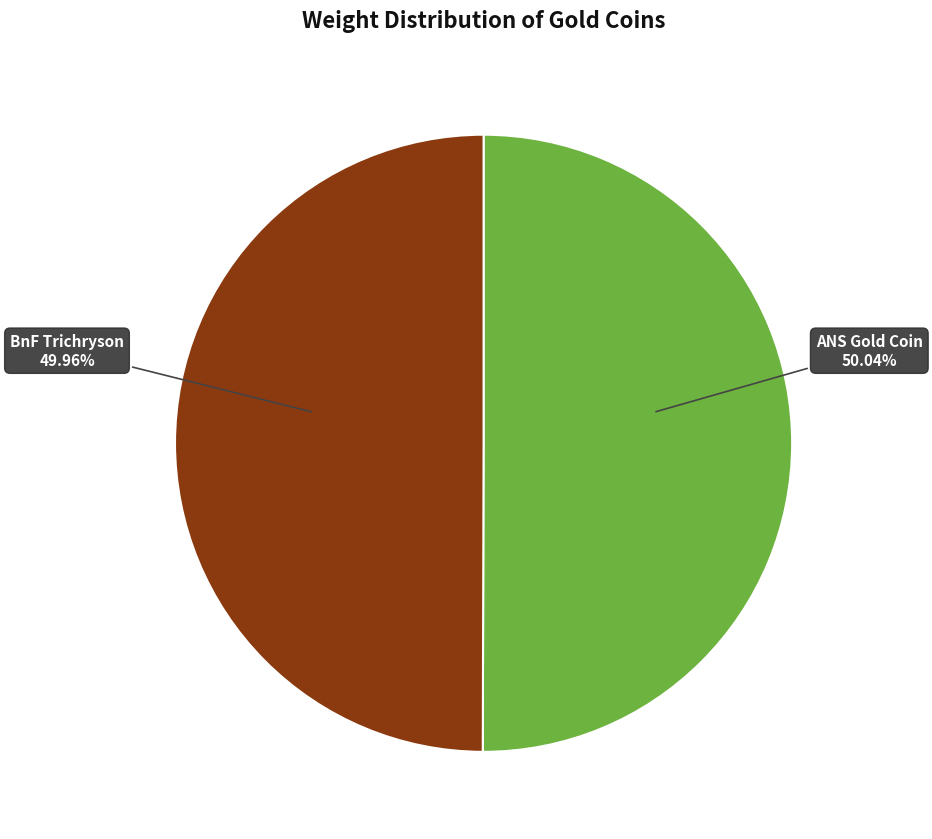

What is the ratio of the value at ANS Gold Coin to the value at BnF Trichryson?

1.0